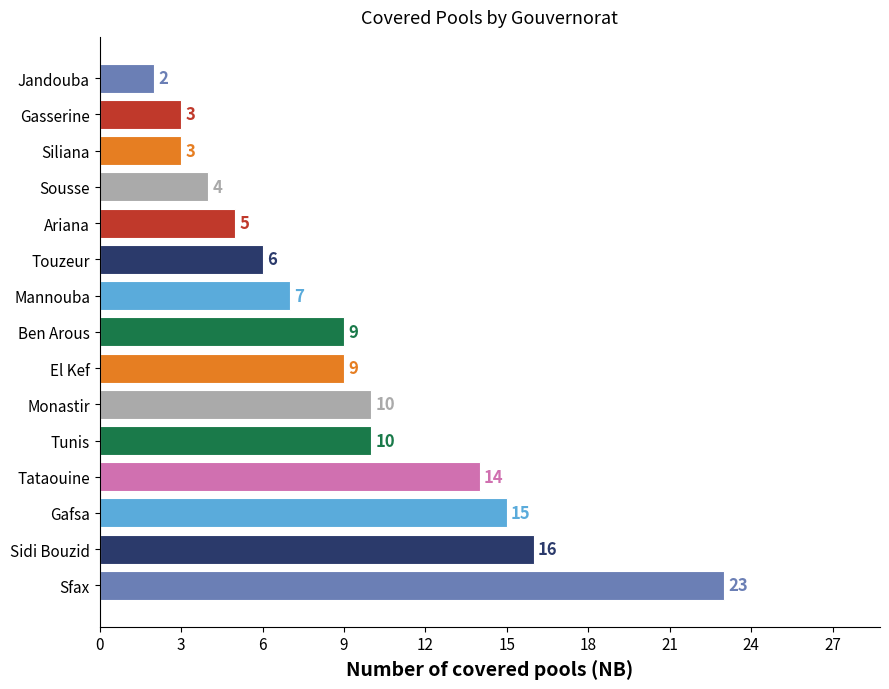

What is the difference between the maximum and minimum values?

21